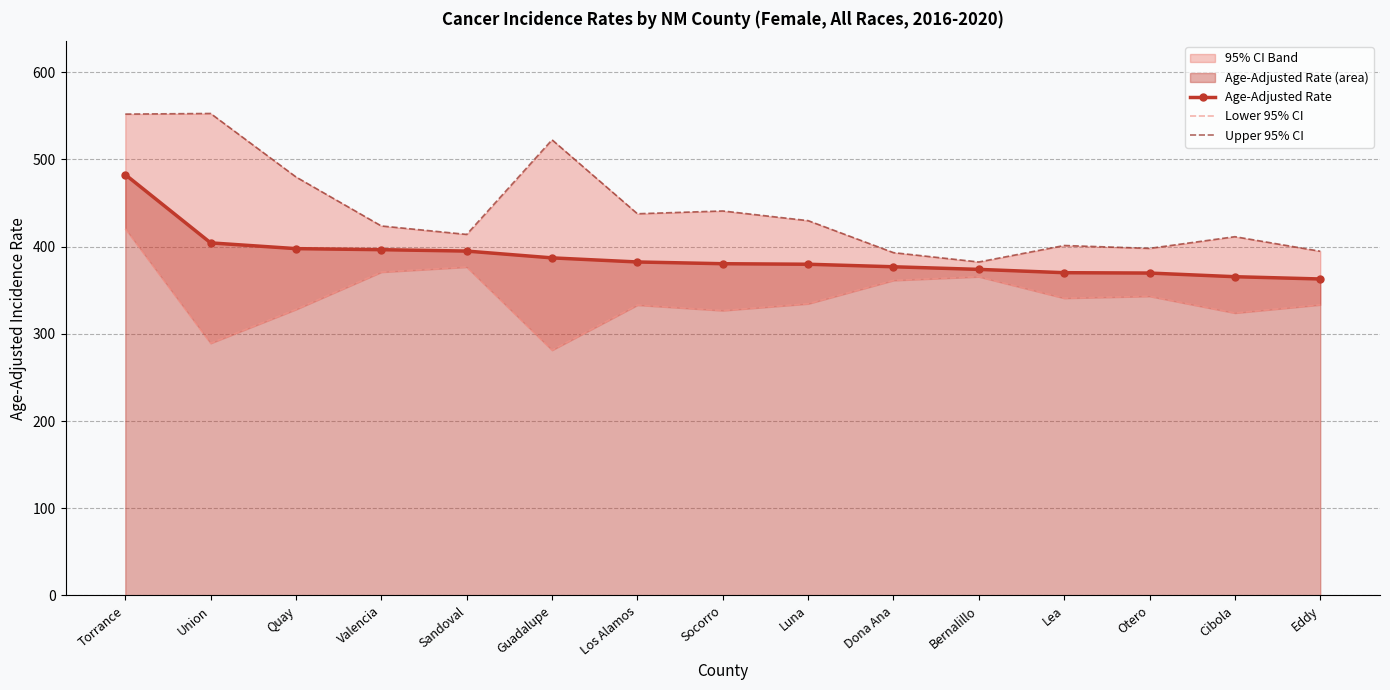

List the labels in order of Lower 95% CI value, smallest first.

Guadalupe, Union, Cibola, Socorro, Quay, Los Alamos, Eddy, Luna, Lea, Otero, Dona Ana, Bernalillo, Valencia, Sandoval, Torrance